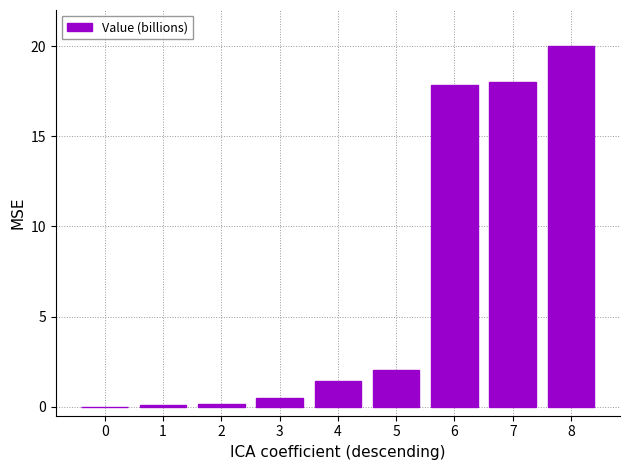

Count the number of data series in this chart.

1